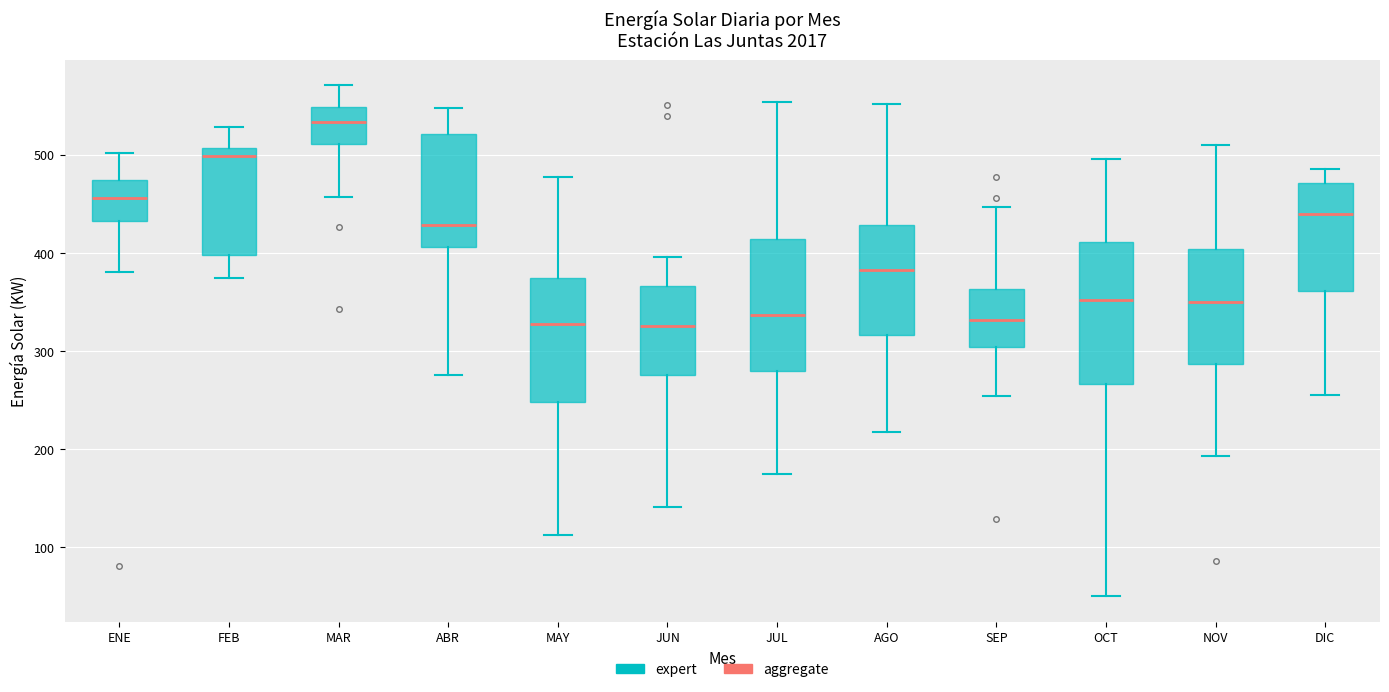

Which box's median line is the highest?

MAR